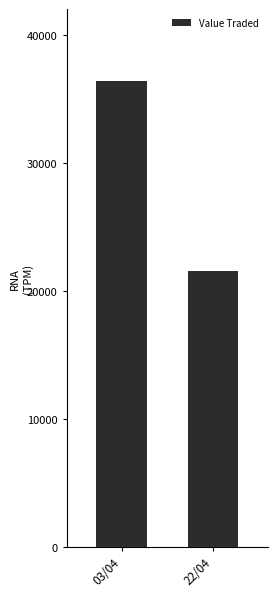

True or false: the data shows 9471 at 03/04.

False